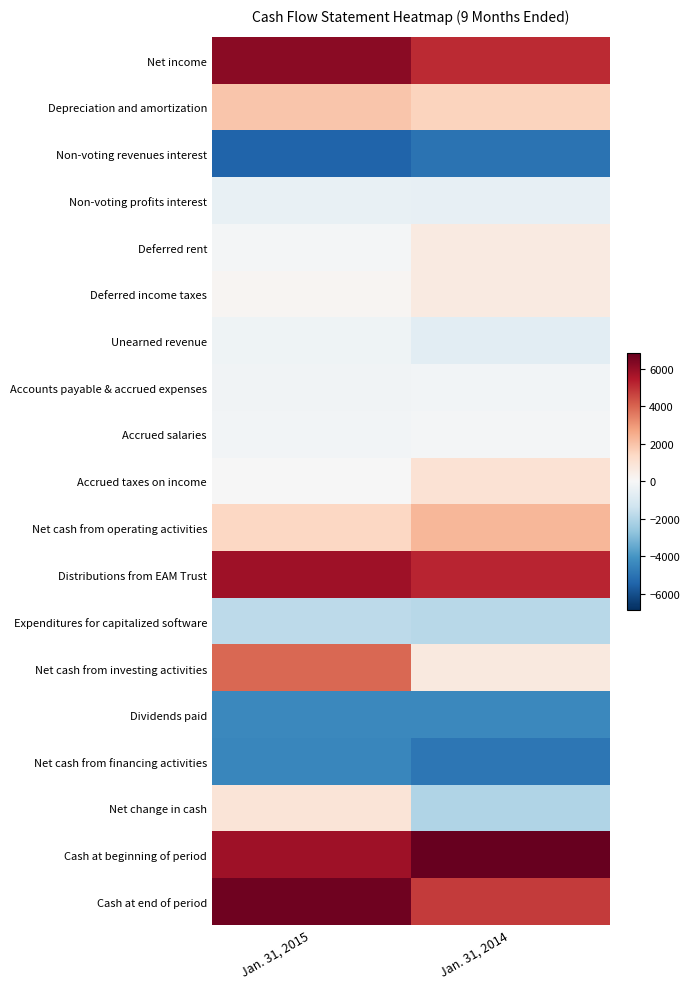

Reading left to right, list all the values displayed in this chart.

Net income: Jan. 31, 2015=6195	Jan. 31, 2014=5087
Depreciation and amortization: Jan. 31, 2015=1904	Jan. 31, 2014=1514
Non-voting revenues interest: Jan. 31, 2015=-5498	Jan. 31, 2014=-5028
Non-voting profits interest: Jan. 31, 2015=-497	Jan. 31, 2014=-569
Deferred rent: Jan. 31, 2015=-150	Jan. 31, 2014=617
Deferred income taxes: Jan. 31, 2015=133	Jan. 31, 2014=632
Unearned revenue: Jan. 31, 2015=-272	Jan. 31, 2014=-710
Accounts payable & accrued expenses: Jan. 31, 2015=-253	Jan. 31, 2014=-194
Accrued salaries: Jan. 31, 2015=-198	Jan. 31, 2014=-108
Accrued taxes on income: Jan. 31, 2015=-44	Jan. 31, 2014=995
Net cash from operating activities: Jan. 31, 2015=1427	Jan. 31, 2014=2268
Distributions from EAM Trust: Jan. 31, 2015=5824	Jan. 31, 2014=5208
Expenditures for capitalized software: Jan. 31, 2015=-1802	Jan. 31, 2014=-1874
Net cash from investing activities: Jan. 31, 2015=3923	Jan. 31, 2014=644
Dividends paid: Jan. 31, 2015=-4416	Jan. 31, 2014=-4435
Net cash from financing activities: Jan. 31, 2015=-4487	Jan. 31, 2014=-4944
Net change in cash: Jan. 31, 2015=863	Jan. 31, 2014=-2032
Cash at beginning of period: Jan. 31, 2015=5788	Jan. 31, 2014=6840
Cash at end of period: Jan. 31, 2015=6651	Jan. 31, 2014=4808